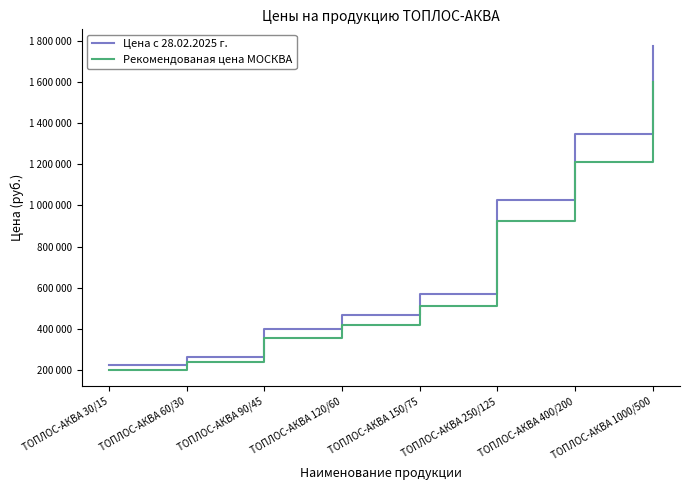

Which label corresponds to the smallest value in the chart?

ТОПЛОС-АКВА 30/15